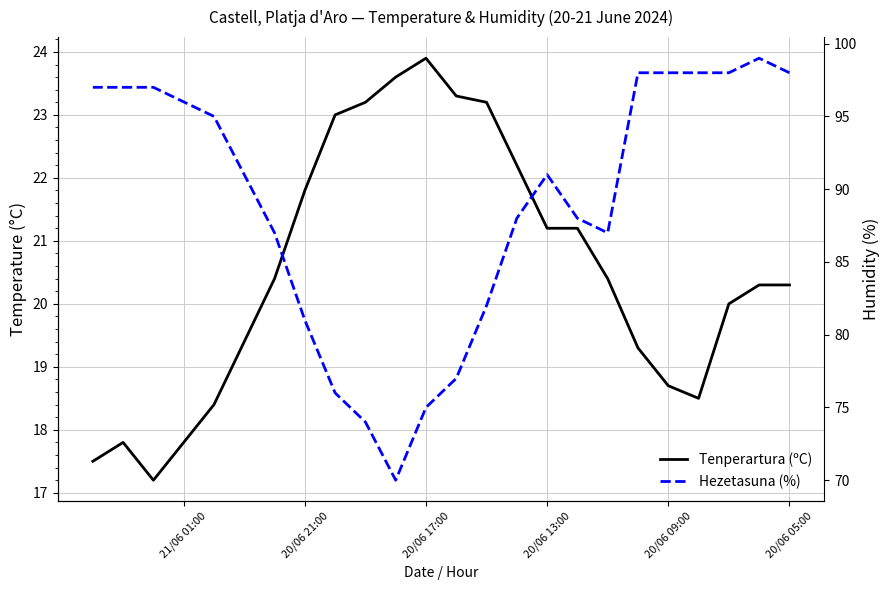

What is the sum of all Tenperartura (ºC) values?

492.6